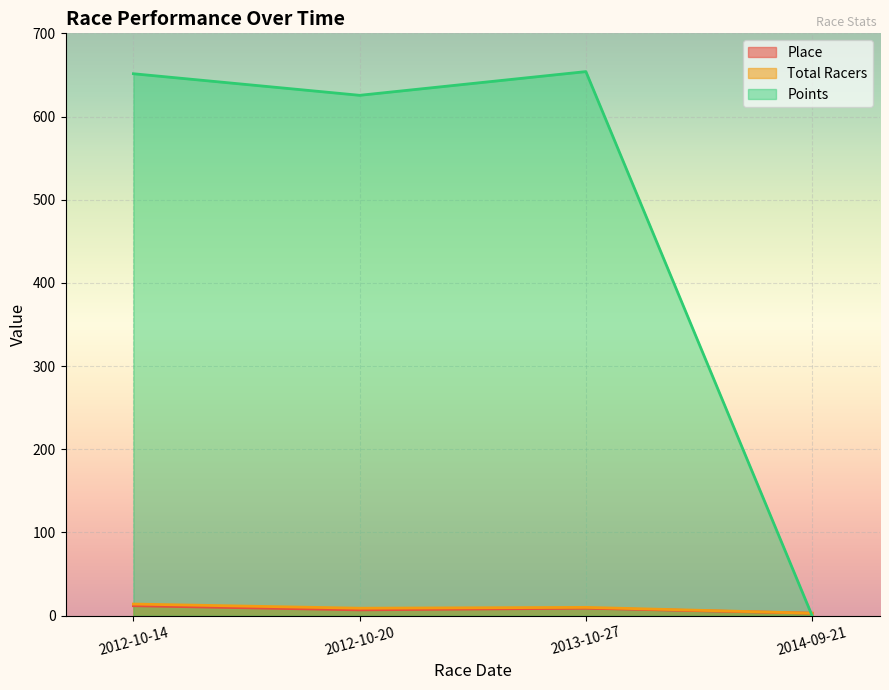

Which has a higher value, 2012-10-20 or 2012-10-14?

2012-10-14